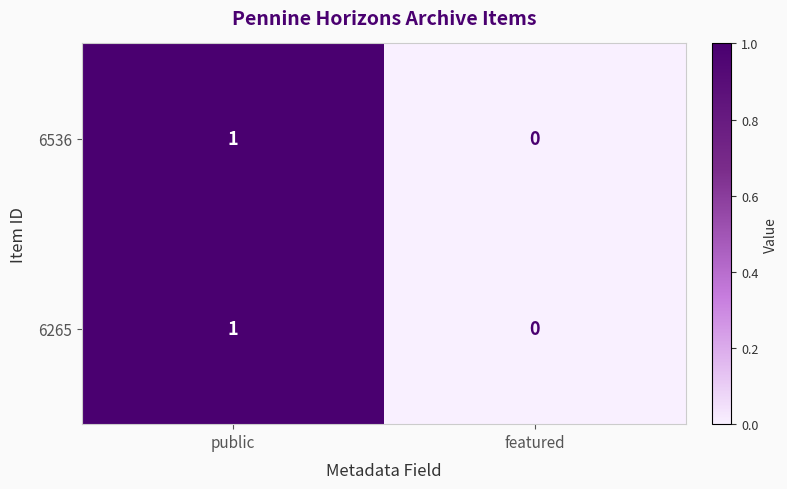

At which label is 6536 closest to 0?

featured